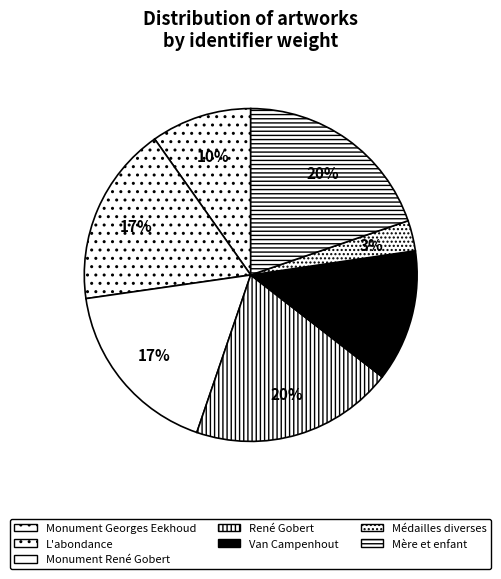

Count the number of slices in the pie.

7